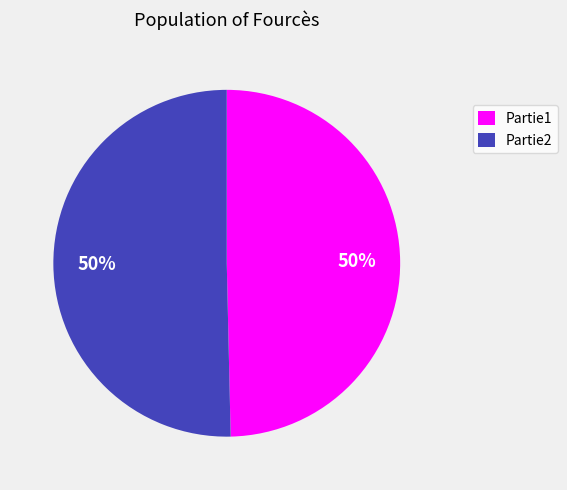

To the nearest percent, what is the combined percentage of Partie1 and Partie2?

100%